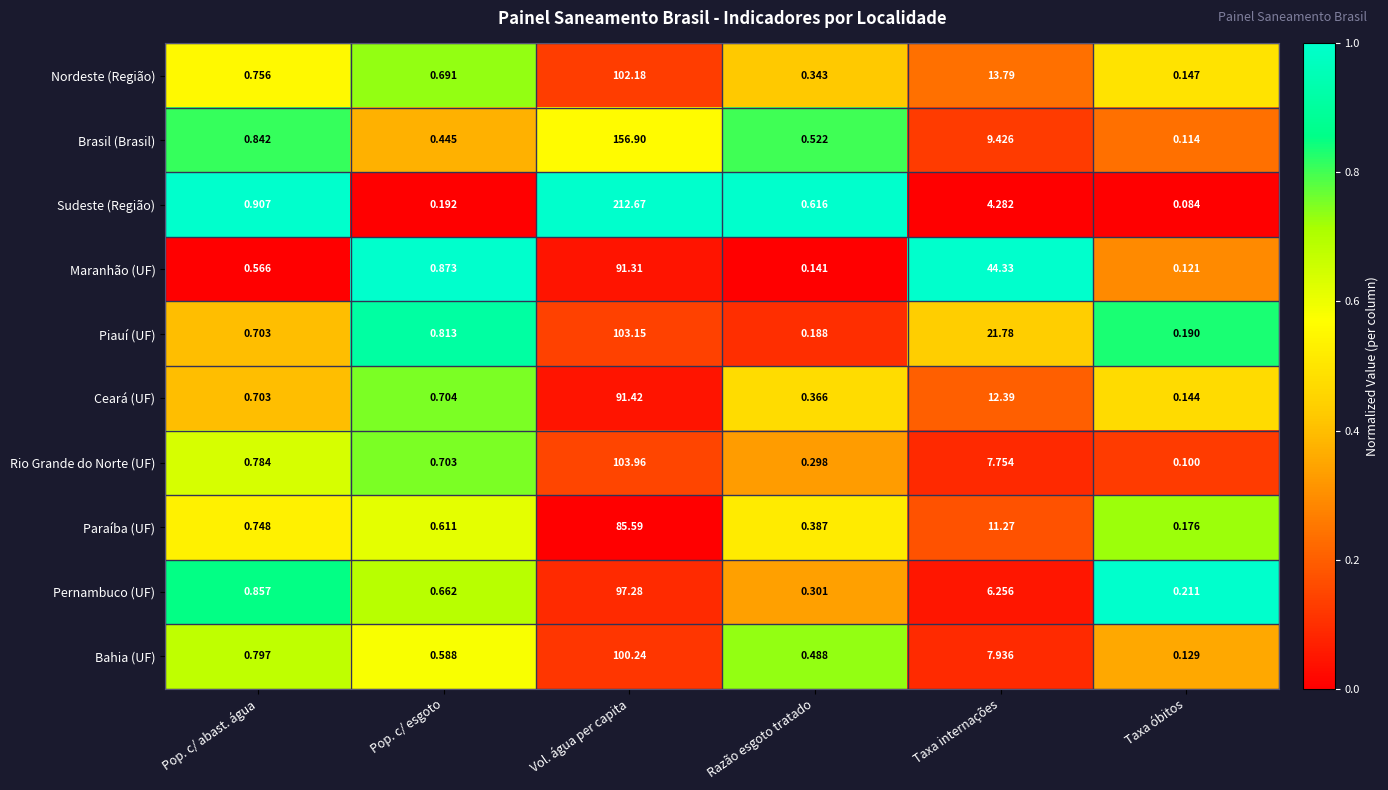

Which series has the largest range (max minus min)?

Sudeste (Região)